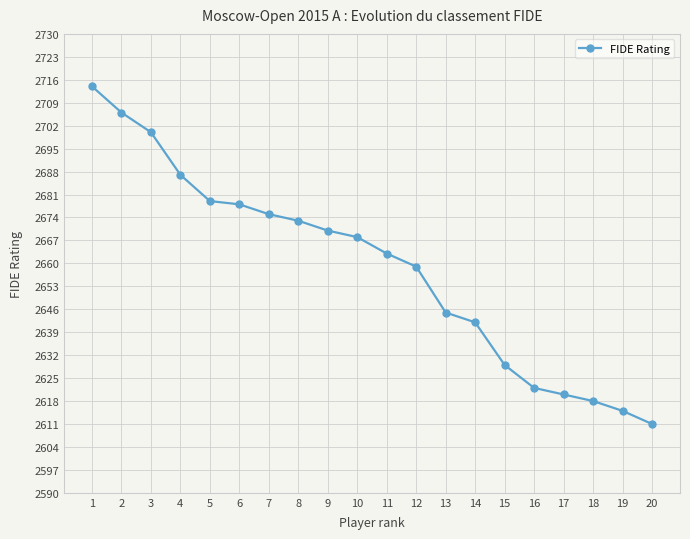

Approximately how many times larger is the value at 6 compared to 11?

1.0